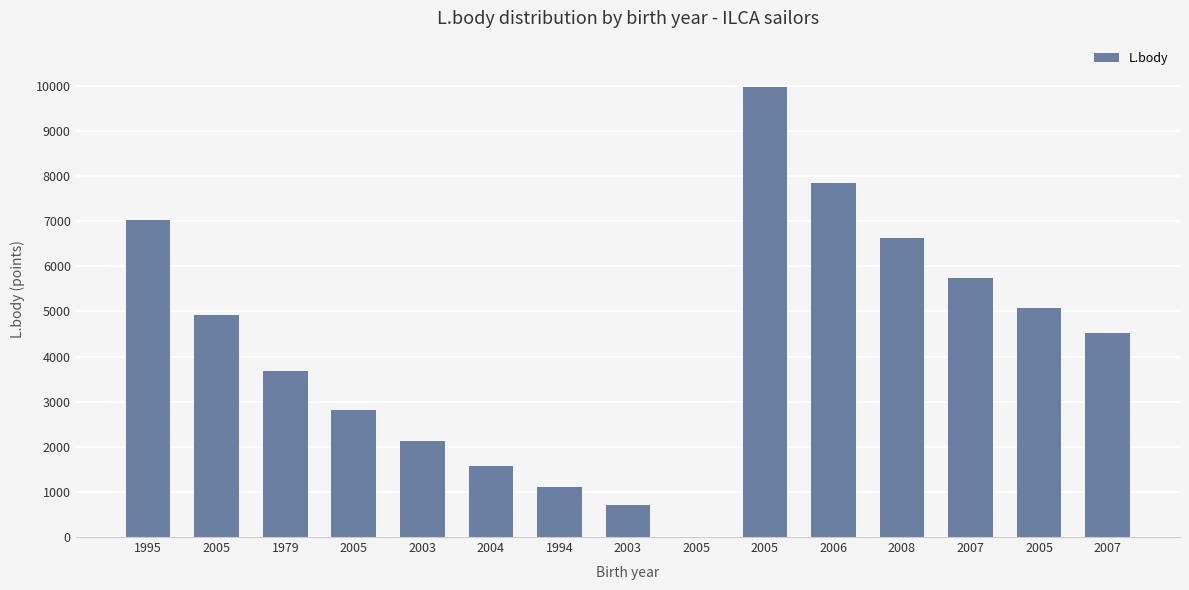

What is the label of the 6th bar from the left?

2004